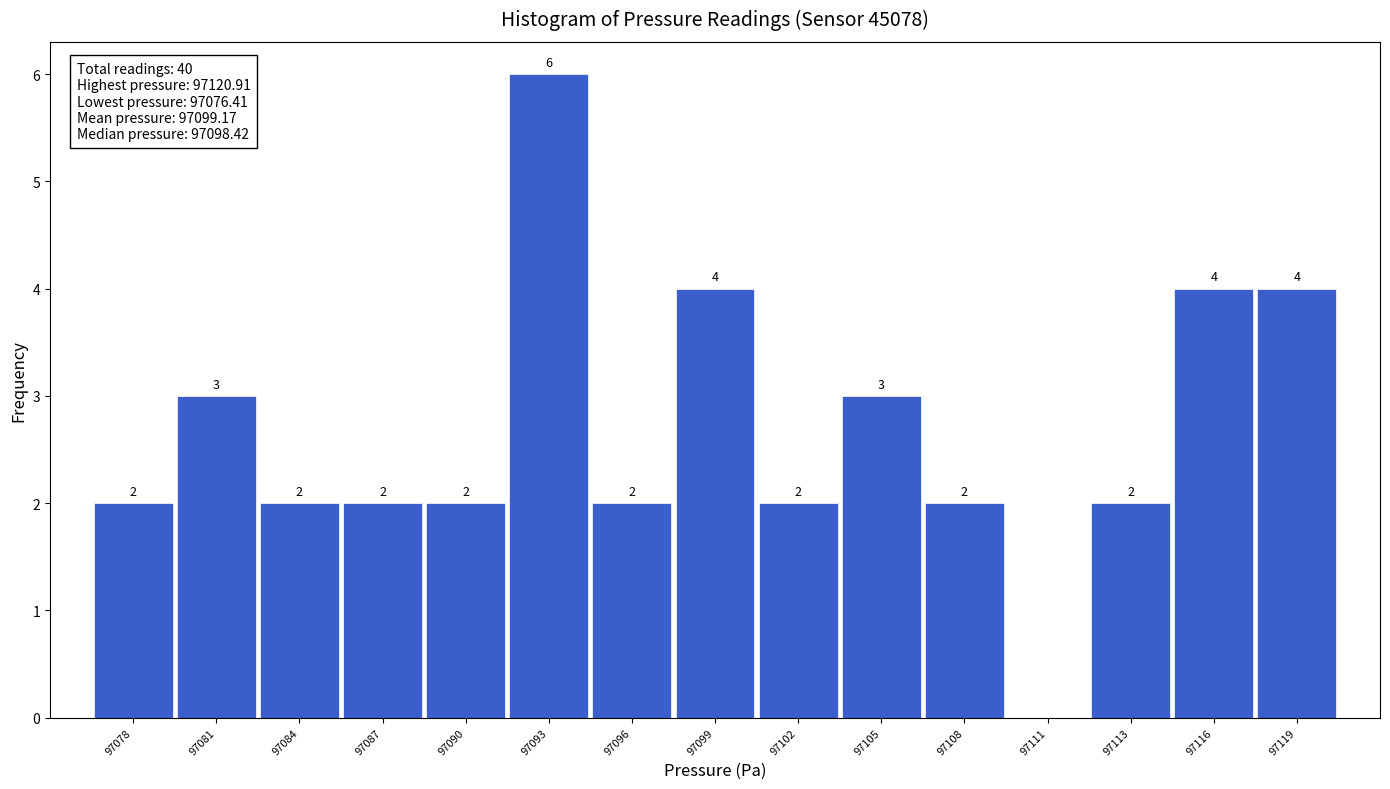

Reading left to right, transcribe all the data shown in this chart.

97078=2	97081=3	97084=2	97087=2	97090=2	97093=6	97096=2	97099=4	97102=2	97105=3	97108=2	97111=0	97113=2	97116=4	97119=4